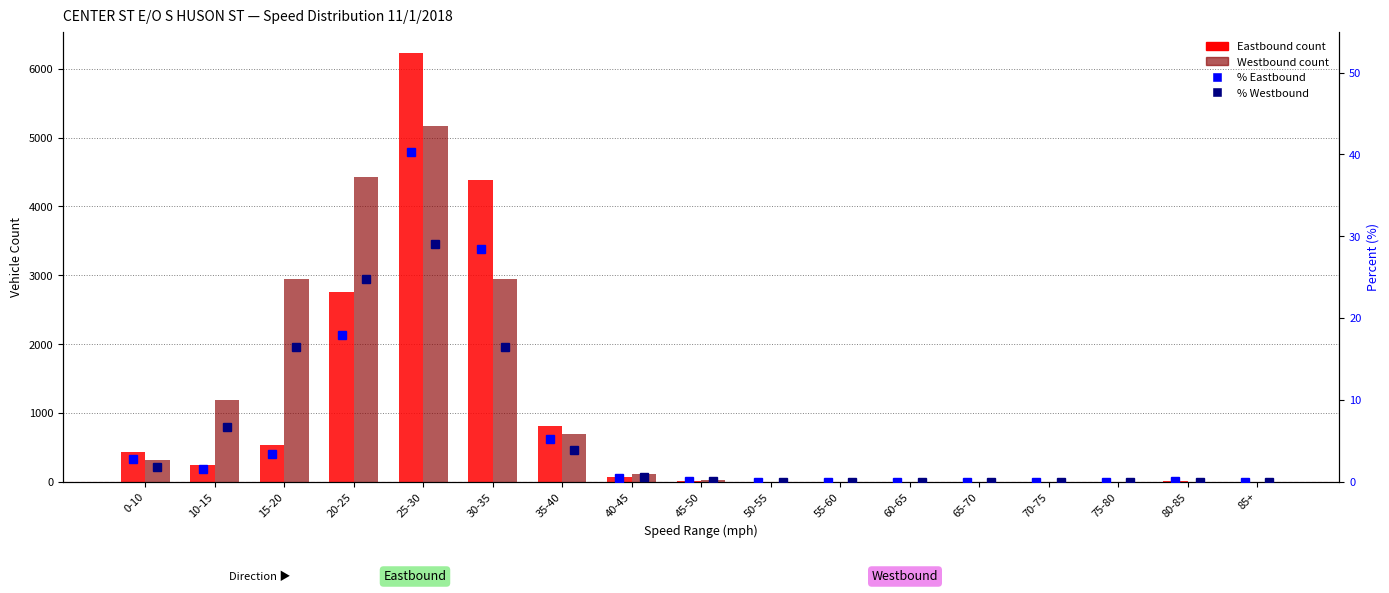

Reading left to right, list all the values displayed in this chart.

Eastbound: 436.0	240.0	531.0	2762.0	6228.0	4387.0	803.0	73.0	4.0	1.0	0.0	0.0	0.0	0.0	0.0	5.0	0.0
Westbound: 315.0	1185.0	2939.0	4422.0	5172.0	2946.0	694.0	107.0	19.0	2.0	0.0	0.0	0.0	0.0	0.0	0.0	0.0
% Eastbound: 2.8	1.6	3.4	17.9	40.3	28.4	5.2	0.5	0.0	0.0	0.0	0.0	0.0	0.0	0.0	0.0	0.0
% Westbound: 1.8	6.7	16.5	24.8	29.1	16.5	3.9	0.6	0.1	0.0	0.0	0.0	0.0	0.0	0.0	0.0	0.0